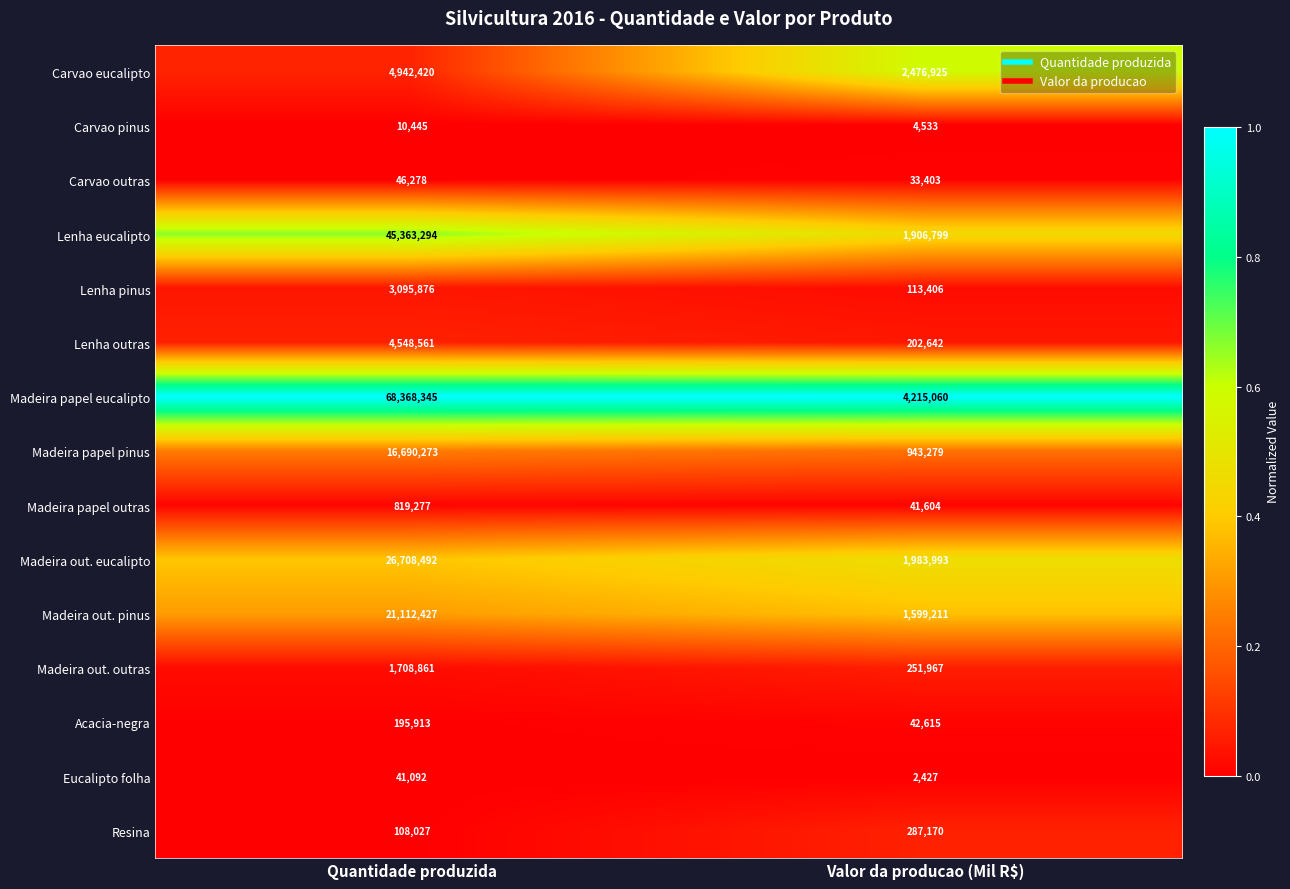

Reading left to right, transcribe all the data shown in this chart.

Carvao eucalipto: Quantidade produzida=4942420	Valor da producao (Mil R$)=2476925
Carvao pinus: Quantidade produzida=10445	Valor da producao (Mil R$)=4533
Carvao outras: Quantidade produzida=46278	Valor da producao (Mil R$)=33403
Lenha eucalipto: Quantidade produzida=45363294	Valor da producao (Mil R$)=1906799
Lenha pinus: Quantidade produzida=3095876	Valor da producao (Mil R$)=113406
Lenha outras: Quantidade produzida=4548561	Valor da producao (Mil R$)=202642
Madeira papel eucalipto: Quantidade produzida=68368345	Valor da producao (Mil R$)=4215060
Madeira papel pinus: Quantidade produzida=16690273	Valor da producao (Mil R$)=943279
Madeira papel outras: Quantidade produzida=819277	Valor da producao (Mil R$)=41604
Madeira out. eucalipto: Quantidade produzida=26708492	Valor da producao (Mil R$)=1983993
Madeira out. pinus: Quantidade produzida=21112427	Valor da producao (Mil R$)=1599211
Madeira out. outras: Quantidade produzida=1708861	Valor da producao (Mil R$)=251967
Acacia-negra: Quantidade produzida=195913	Valor da producao (Mil R$)=42615
Eucalipto folha: Quantidade produzida=41092	Valor da producao (Mil R$)=2427
Resina: Quantidade produzida=108027	Valor da producao (Mil R$)=287170